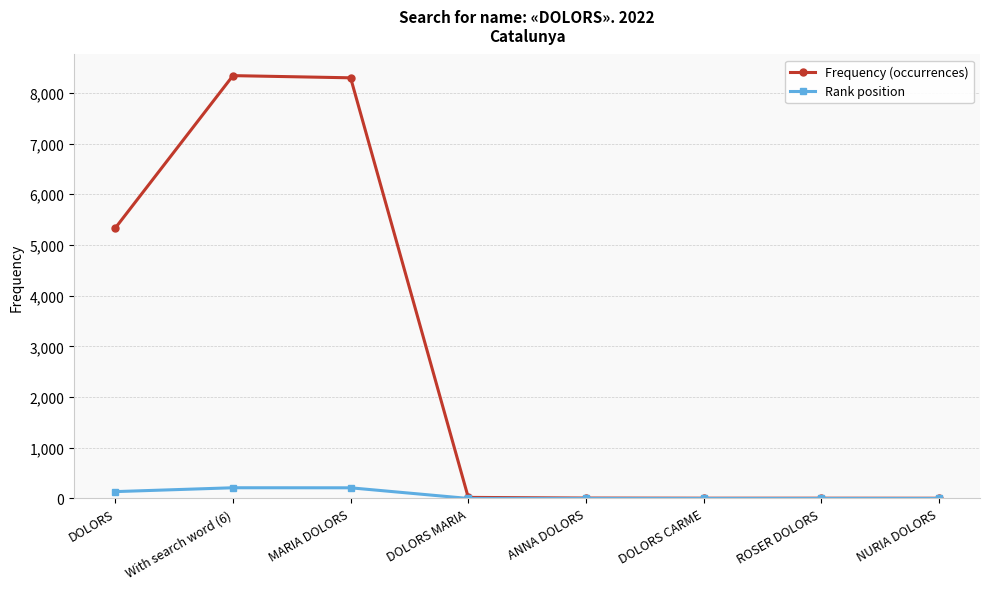

What is the label of the 7th point from the right?

With search word (6)